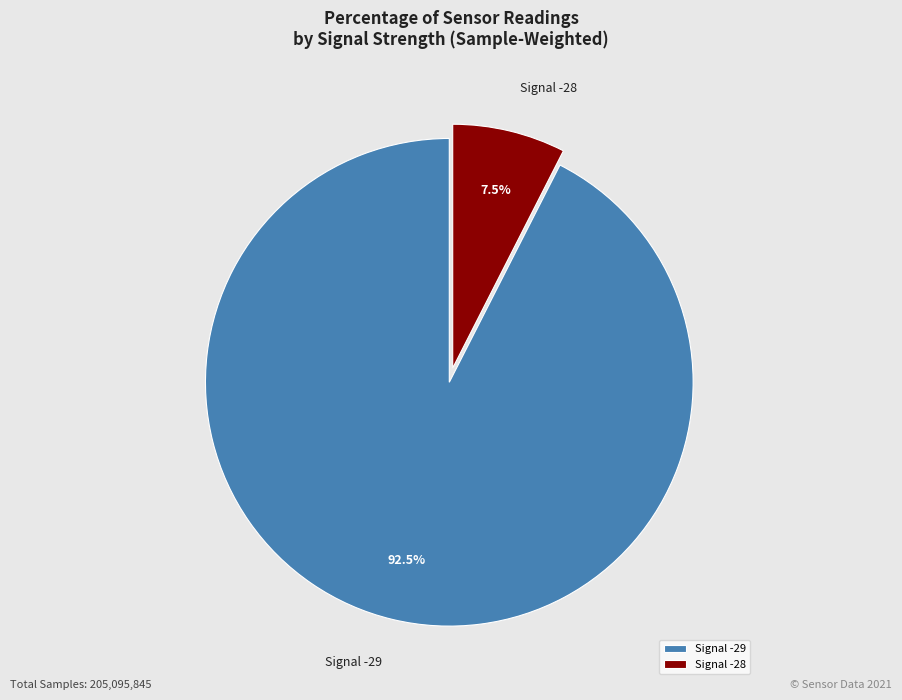

Which category has the biggest portion of the pie?

Signal -29